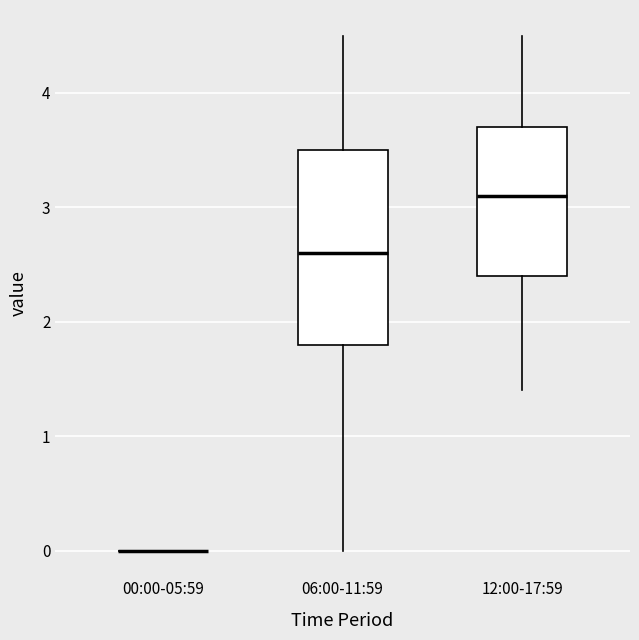

Which box is the tallest, from its lower edge to its upper edge?

06:00-11:59